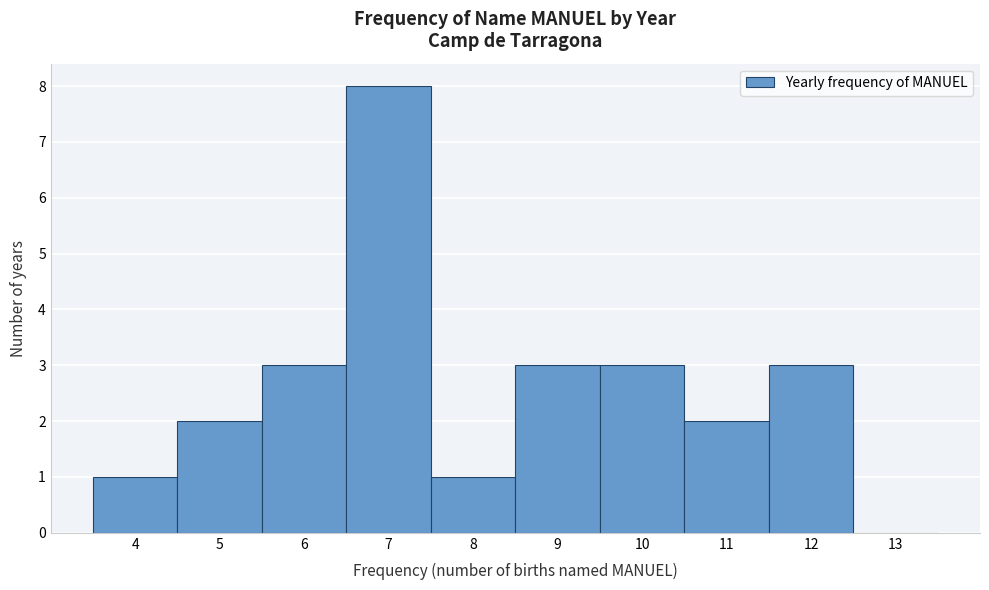

How tall is the bar that spans 6.5 to 7.5 on the x-axis? The values are not printed on the chart, so give them approximately, as read against the axis.

8